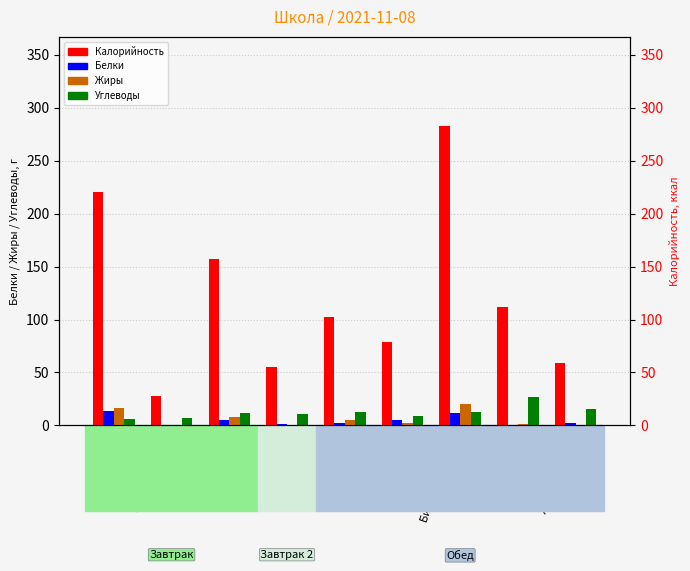

What is the difference between the highest and lowest values at Биточки мясные?

270.0